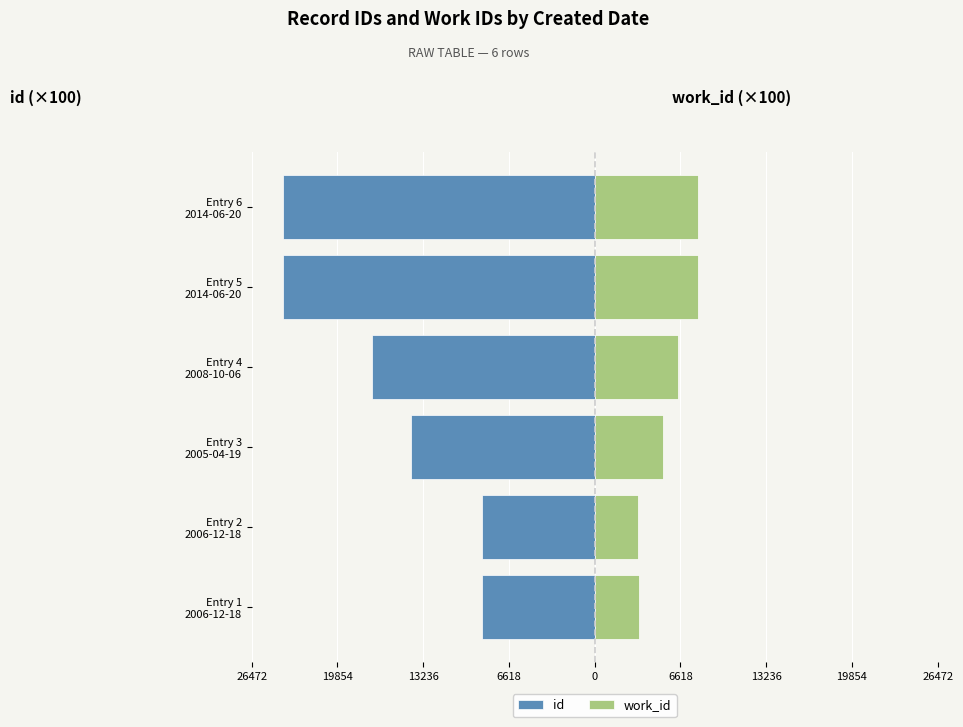

How many series are shown in this chart?

2